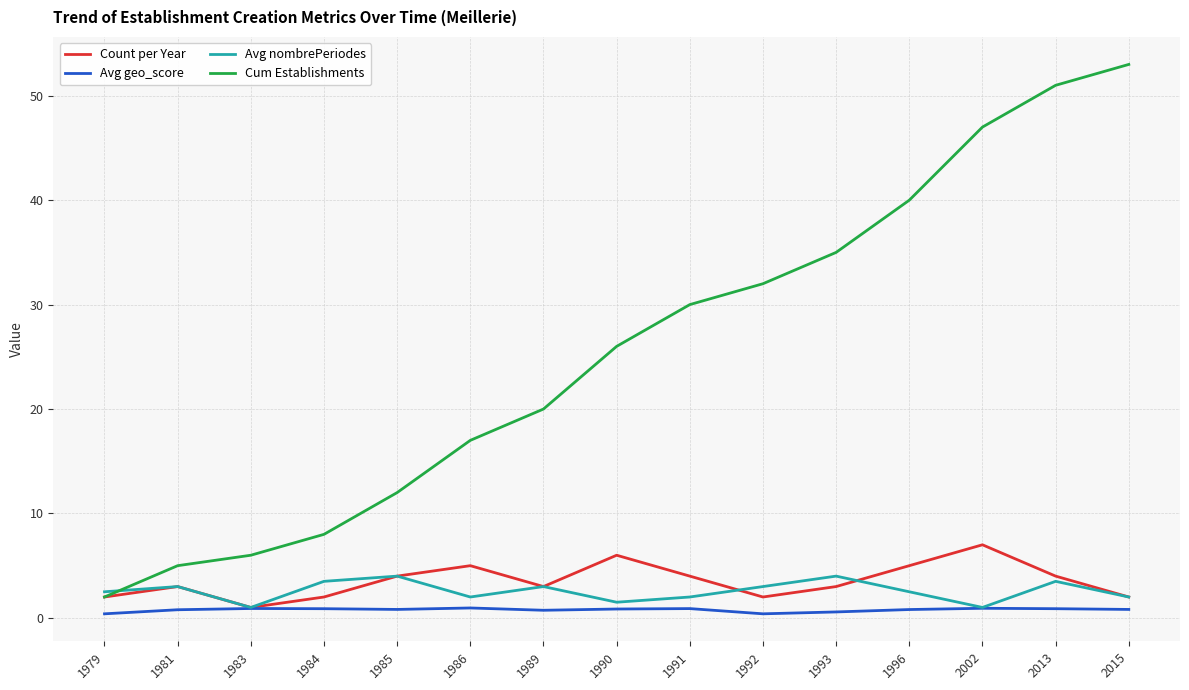

List the series in order of their peak value, highest first.

Cum Establishments, Count per Year, Avg nombrePeriodes, Avg geo_score